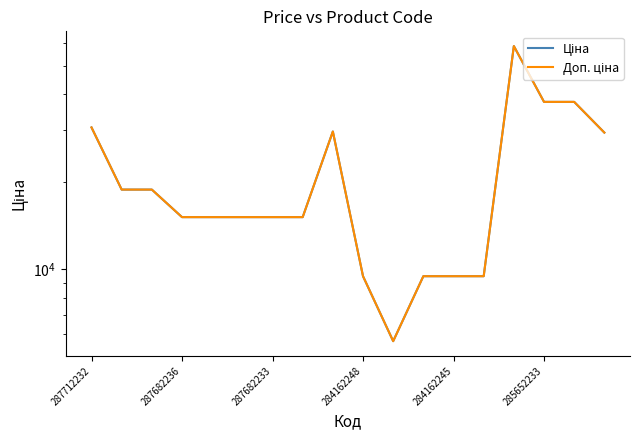

True or false: Ціна and Доп. ціна intersect in this chart.

False